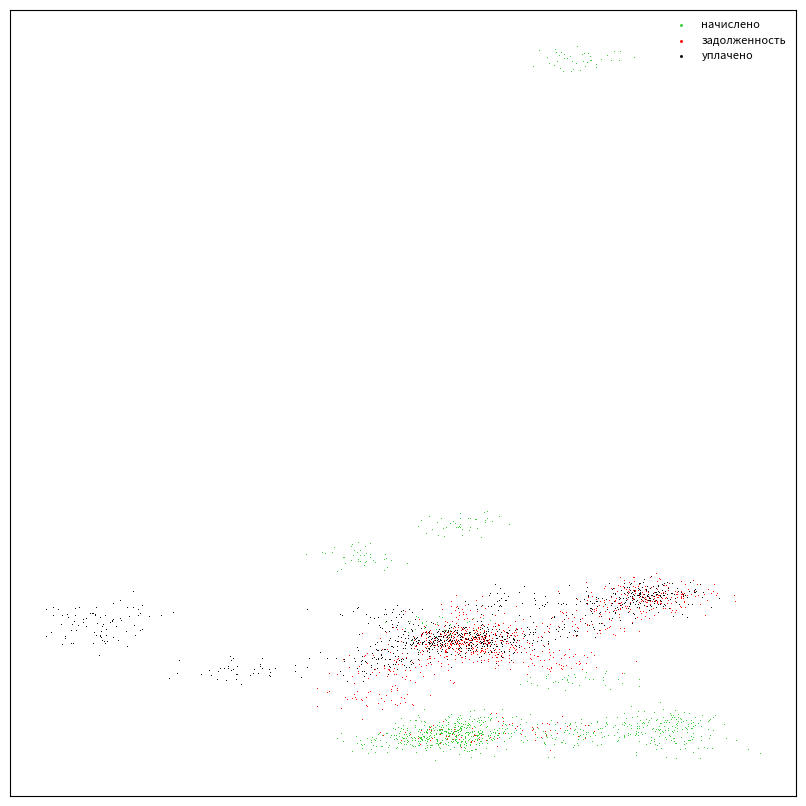

What are all the series names shown in the legend?

начислено, задолженность, уплачено